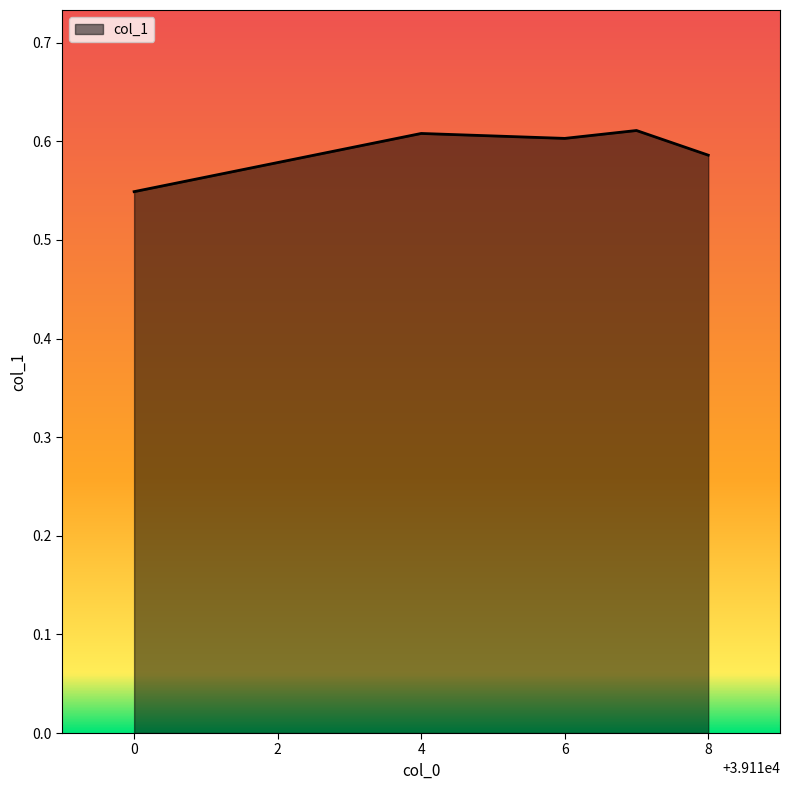

True or false: the data has more than 0 interior local peaks.

True